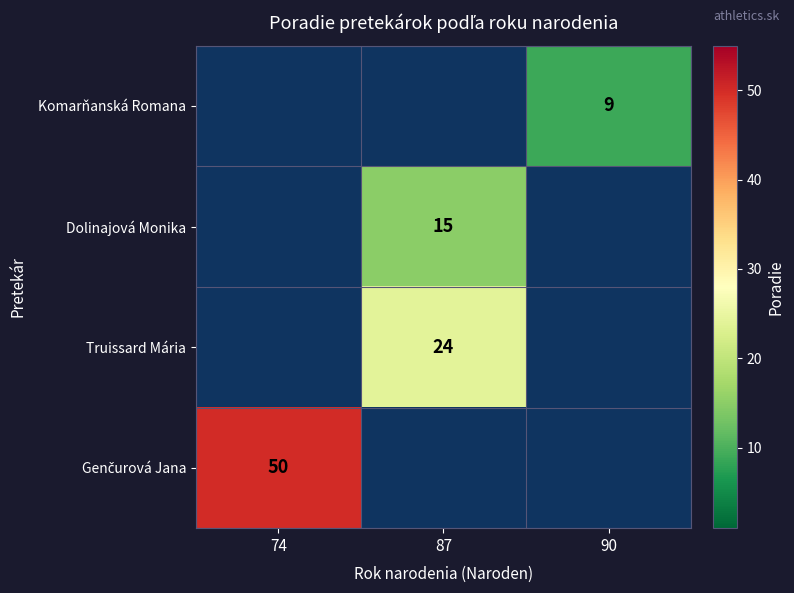

The Komarňanská Romana series shows 2 at 90. True or false?

False